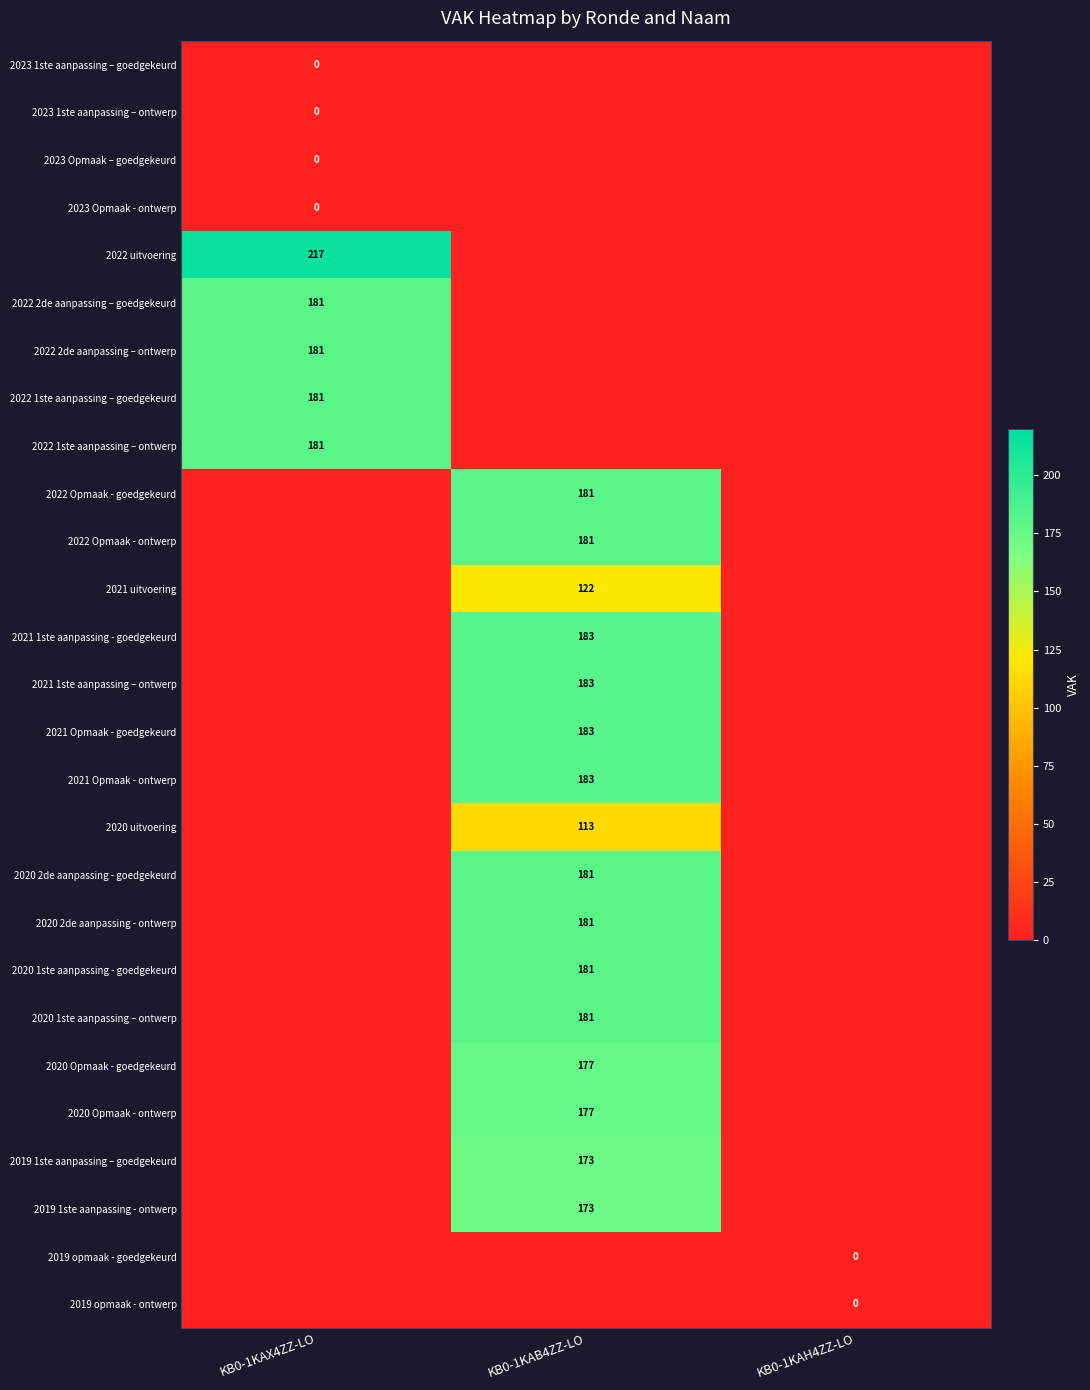

Which has a higher value, KB0-1KAB4ZZ-LO or KB0-1KAX4ZZ-LO?

KB0-1KAB4ZZ-LO